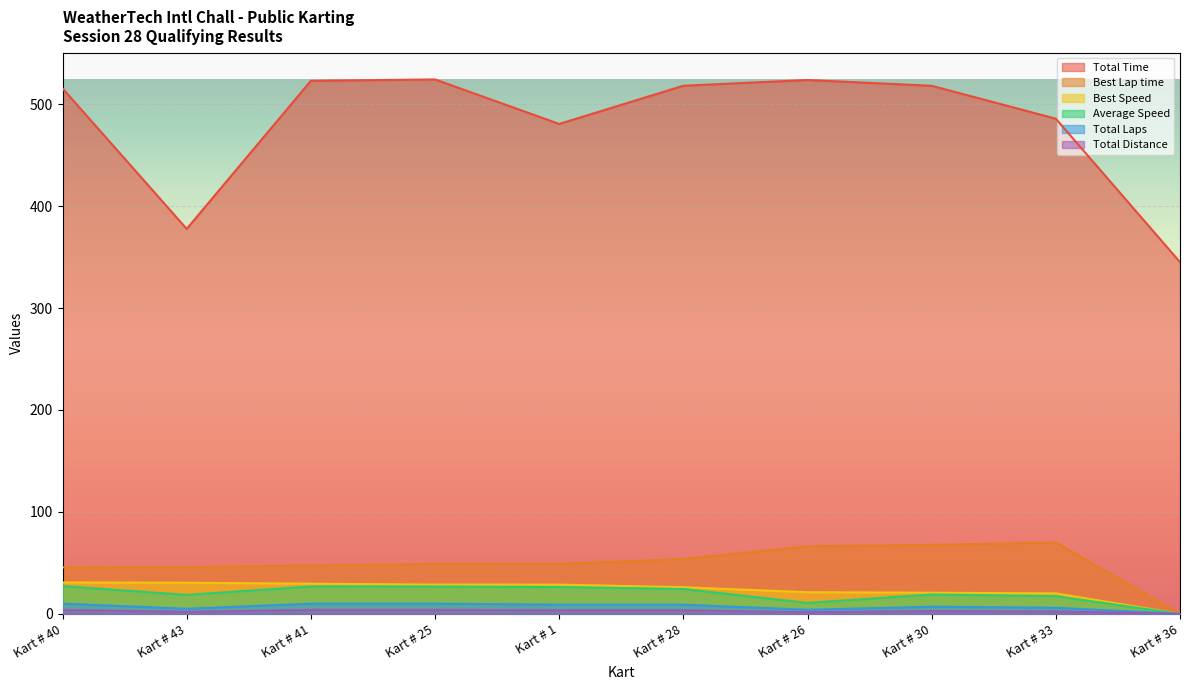

True or false: Total Distance and Total Time intersect in this chart.

False